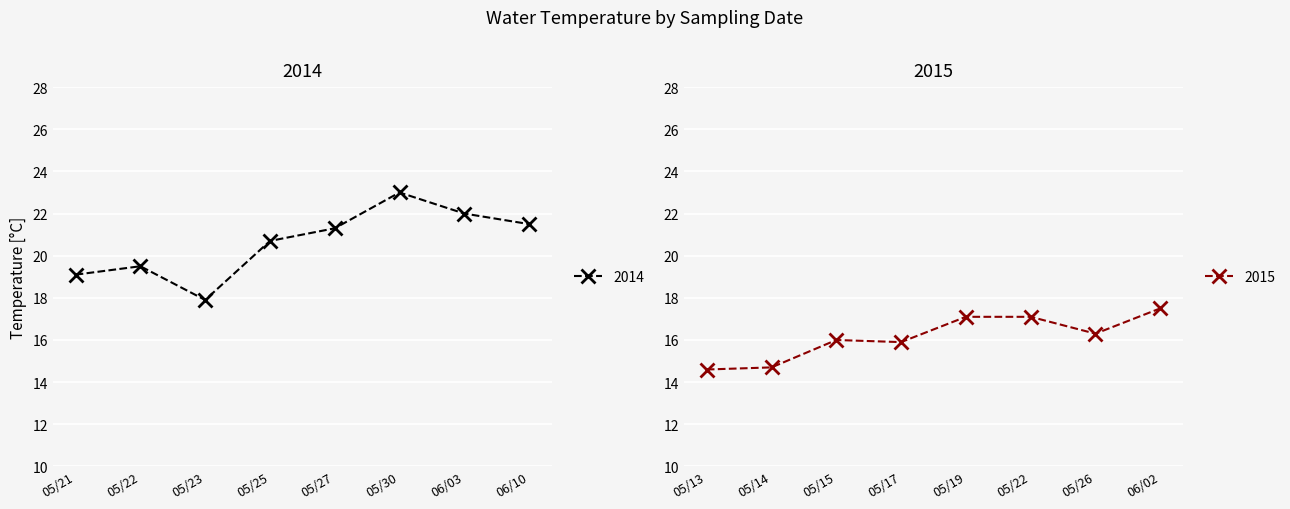

The 2014 series shows 37.8 at 06/10. True or false?

False